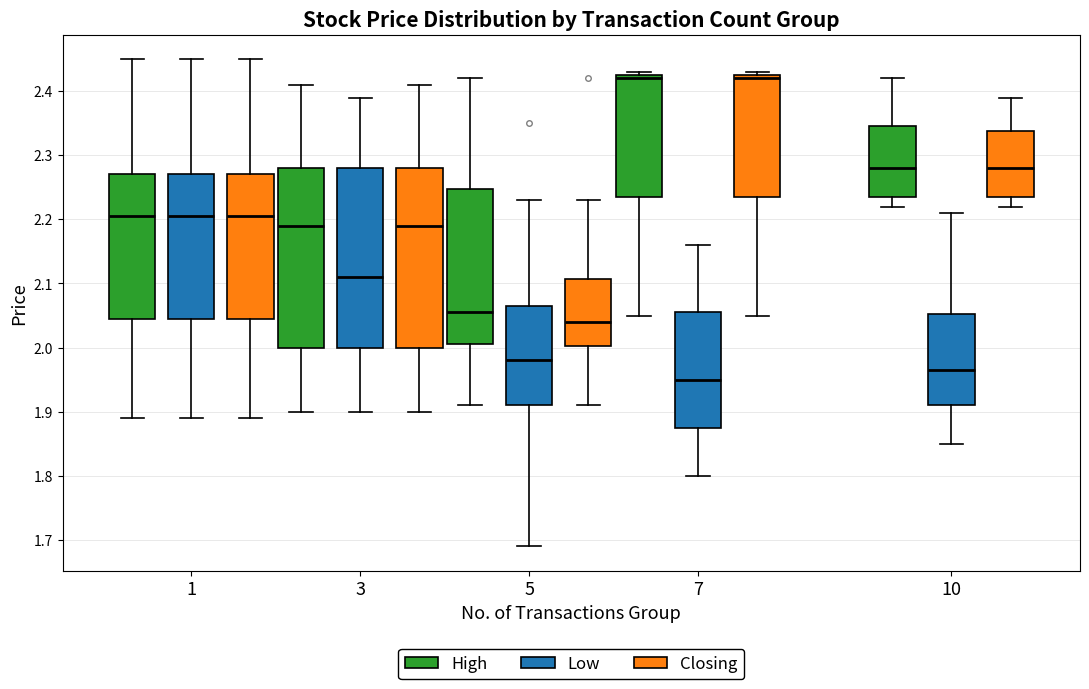

Reading left to right, transcribe this box plot: for each box, give where its median line is, the range the box spans, and where its two whiskers end, as read against the y-axis. The values are not printed on the chart, so give them approximately, as read against the axis.

1 (High): median 2.21, box 2.05 to 2.27, whiskers 1.89 to 2.45
1 (Low): median 2.21, box 2.05 to 2.27, whiskers 1.89 to 2.45
1 (Closing): median 2.21, box 2.05 to 2.27, whiskers 1.89 to 2.45
3 (High): median 2.19, box 2.00 to 2.28, whiskers 1.90 to 2.41
3 (Low): median 2.11, box 2.00 to 2.28, whiskers 1.90 to 2.39
3 (Closing): median 2.19, box 2.00 to 2.28, whiskers 1.90 to 2.41
5 (High): median 2.06, box 2.01 to 2.25, whiskers 1.91 to 2.42
5 (Low): median 1.98, box 1.91 to 2.07, whiskers 1.69 to 2.23
5 (Closing): median 2.04, box 2.00 to 2.11, whiskers 1.91 to 2.23
7 (High): median 2.42, box 2.24 to 2.43, whiskers 2.05 to 2.43 (just above the box's upper edge)
7 (Low): median 1.95, box 1.88 to 2.06, whiskers 1.80 to 2.16
7 (Closing): median 2.42, box 2.24 to 2.43, whiskers 2.05 to 2.43 (just above the box's upper edge)
10 (High): median 2.28, box 2.24 to 2.35, whiskers 2.22 to 2.42
10 (Low): median 1.97, box 1.91 to 2.05, whiskers 1.85 to 2.21
10 (Closing): median 2.28, box 2.24 to 2.34, whiskers 2.22 to 2.39